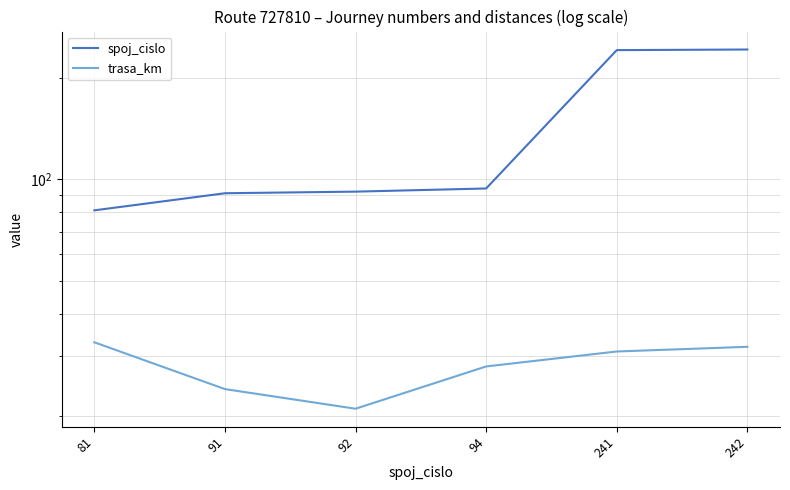

True or false: trasa_km and spoj_cislo intersect in this chart.

False